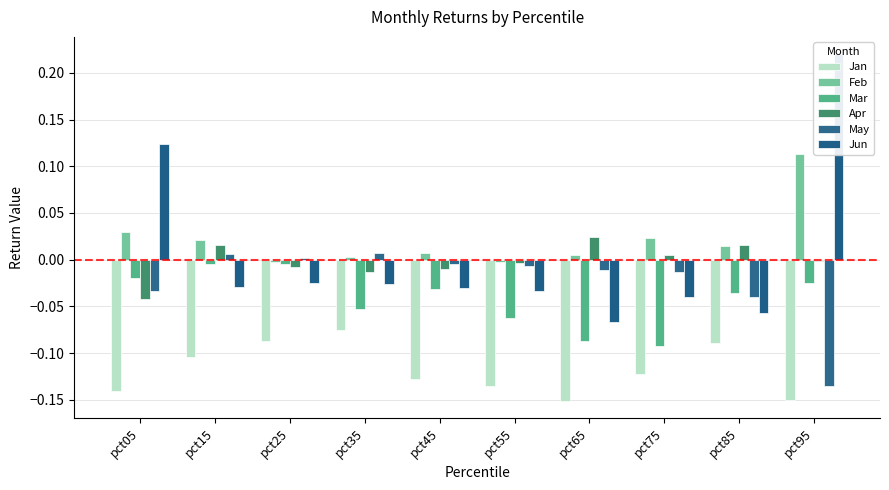

What is the lowest value of the Jan series?

-0.2